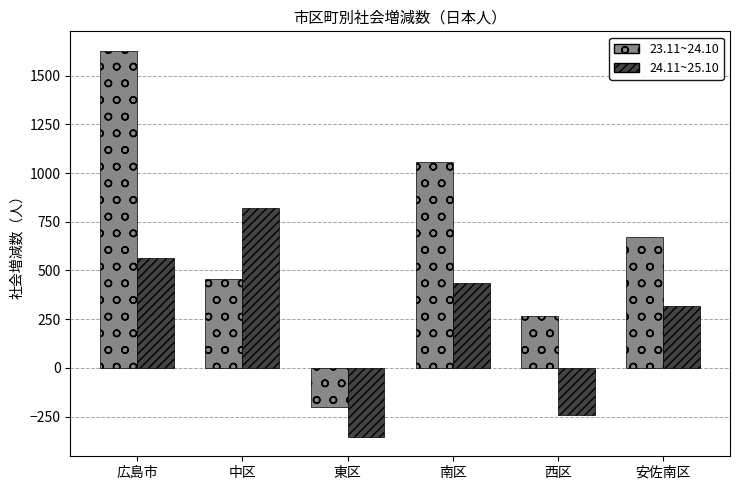

Which series changed the most between 中区 and 安佐南区?

24.11~25.10